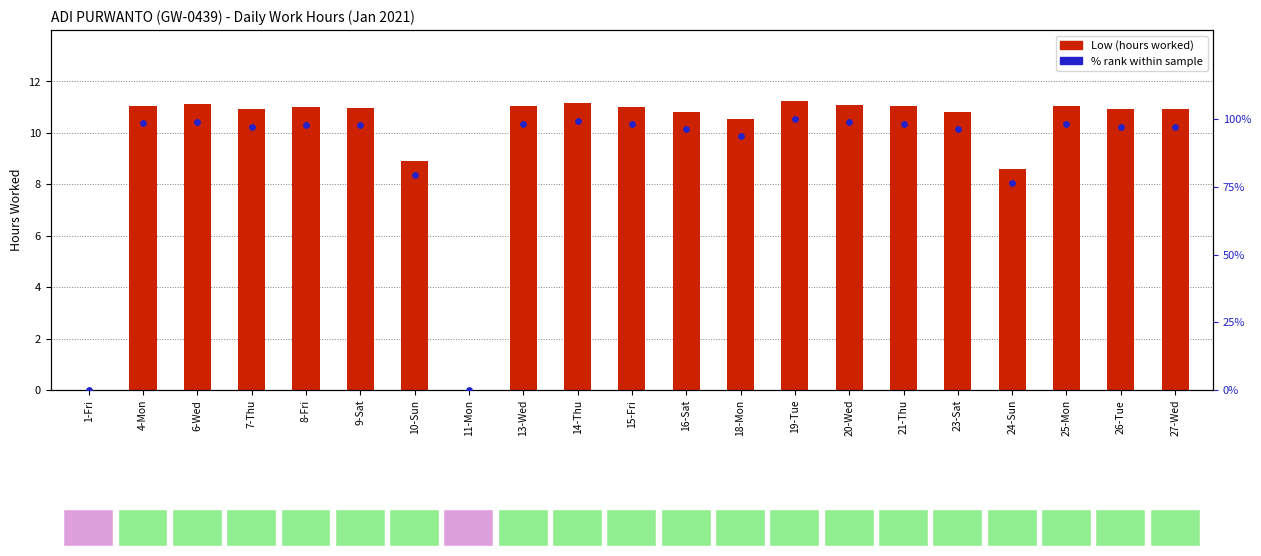

Is the value of % rank within sample at 21-Thu greater than the value of Low (hours) at 18-Mon?

Yes